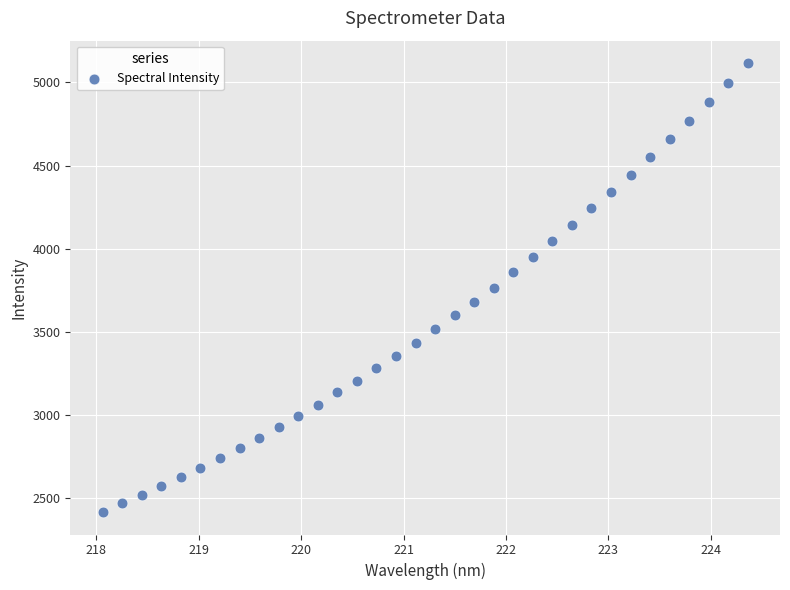

What is the range of X values (max minus min)?

6.3